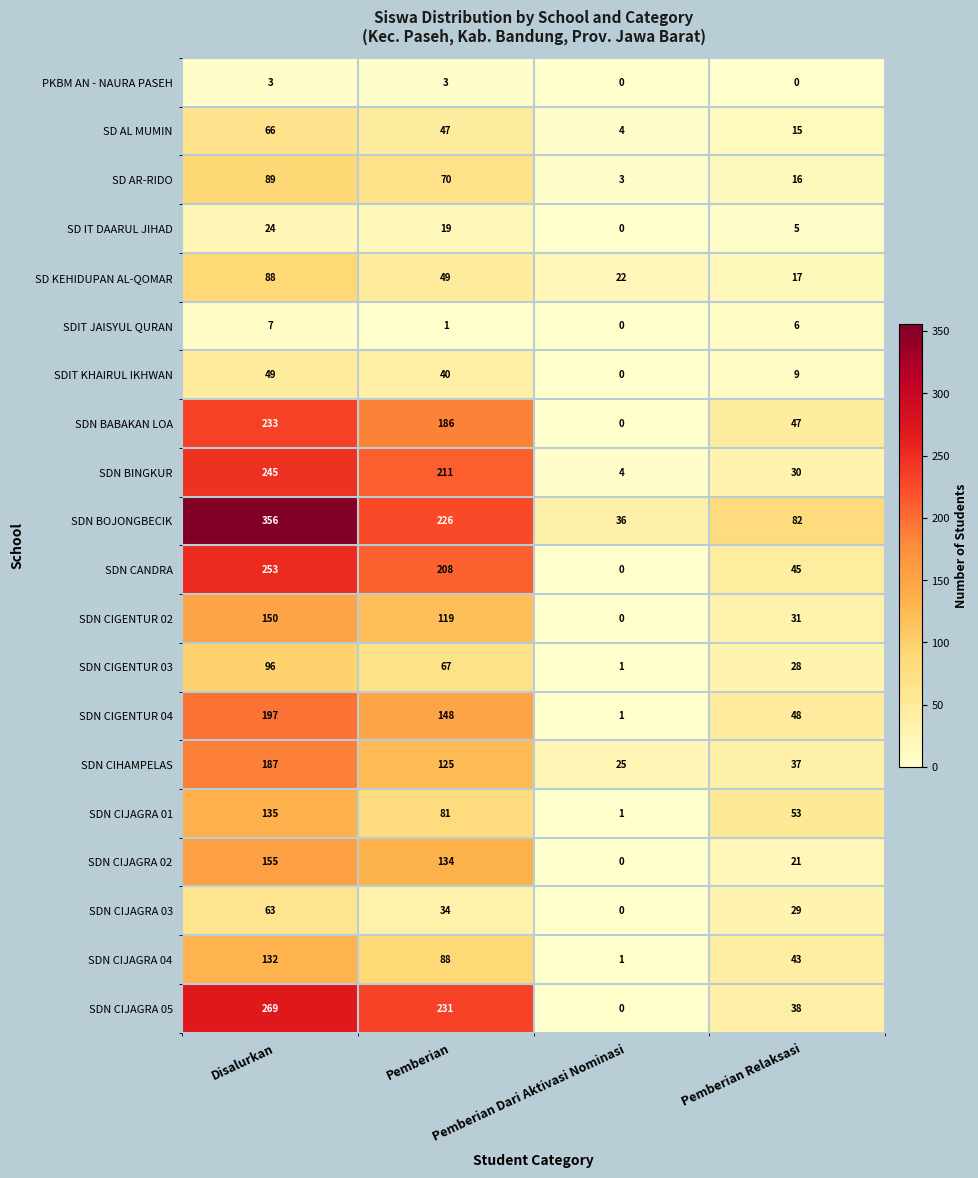

What is the sum of all SDN CIJAGRA 02 values?

310